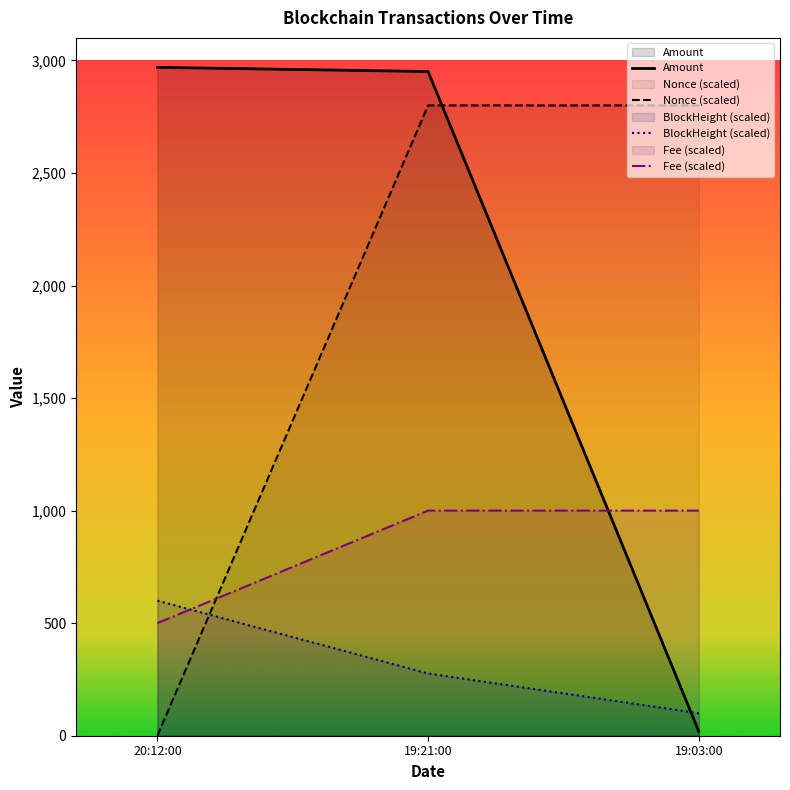

True or false: Amount has a value of 2969.1 at 20:12:00.

True